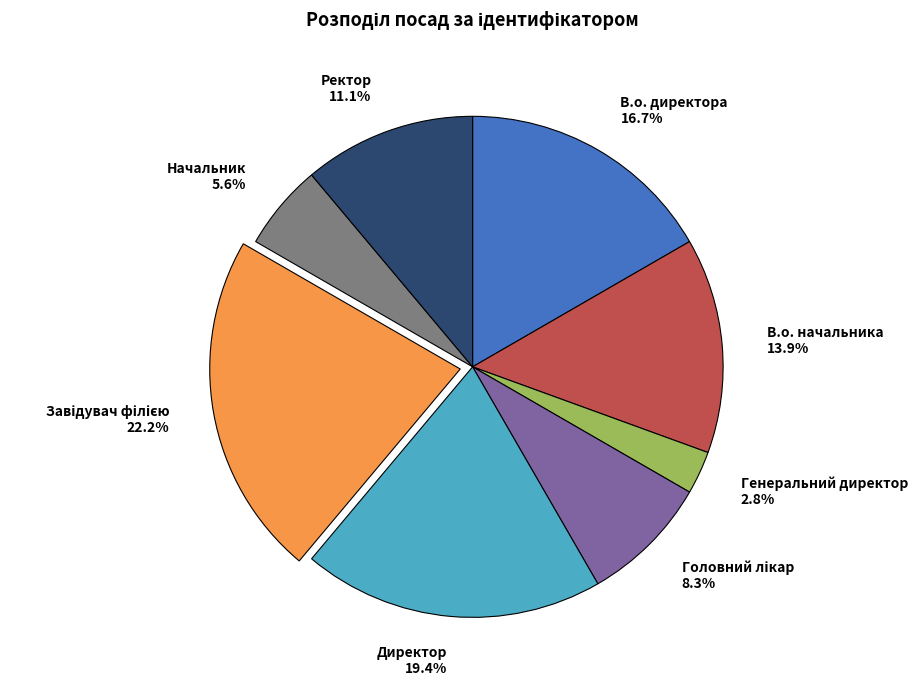

How much of the chart is everything except Генеральний директор?

97.2%